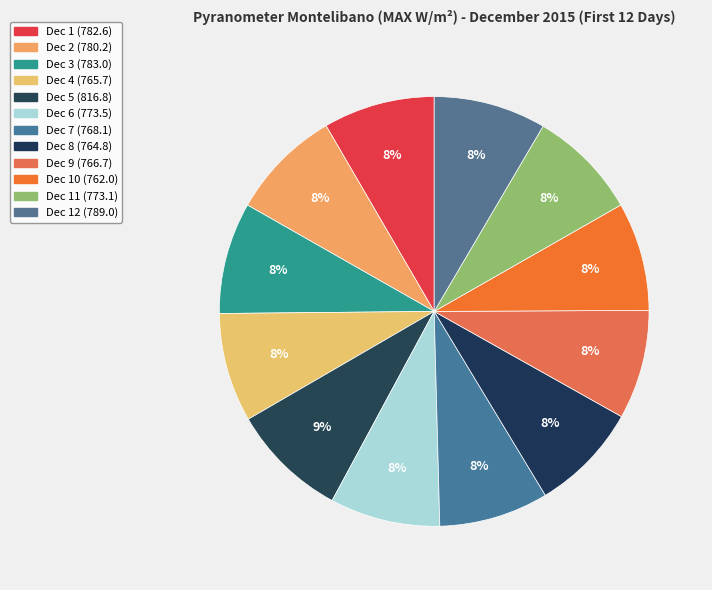

How many slices are in this pie chart?

12